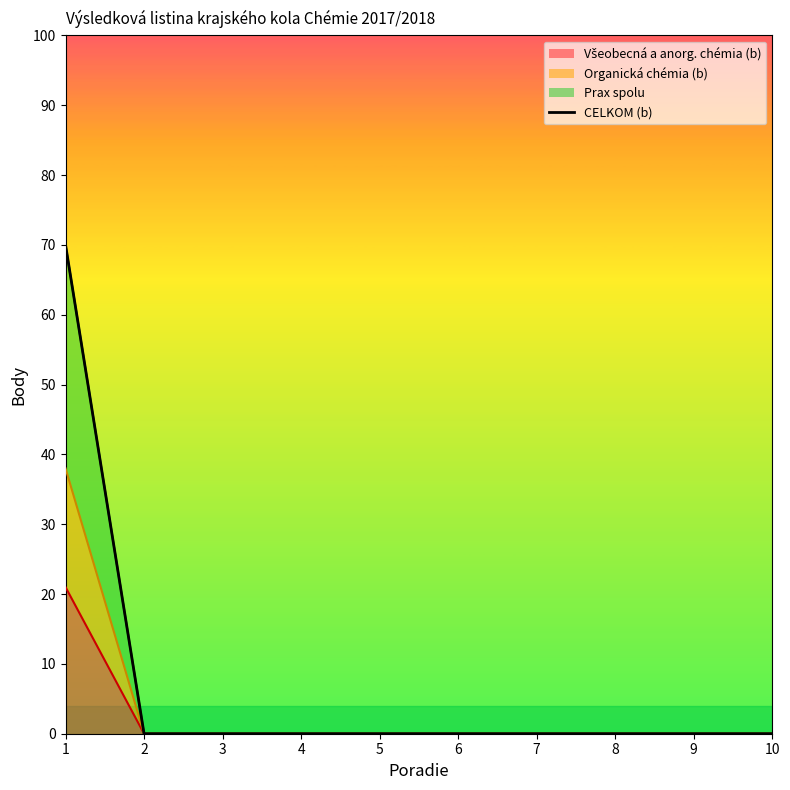

Is it true that the value at 2 is 0?

True